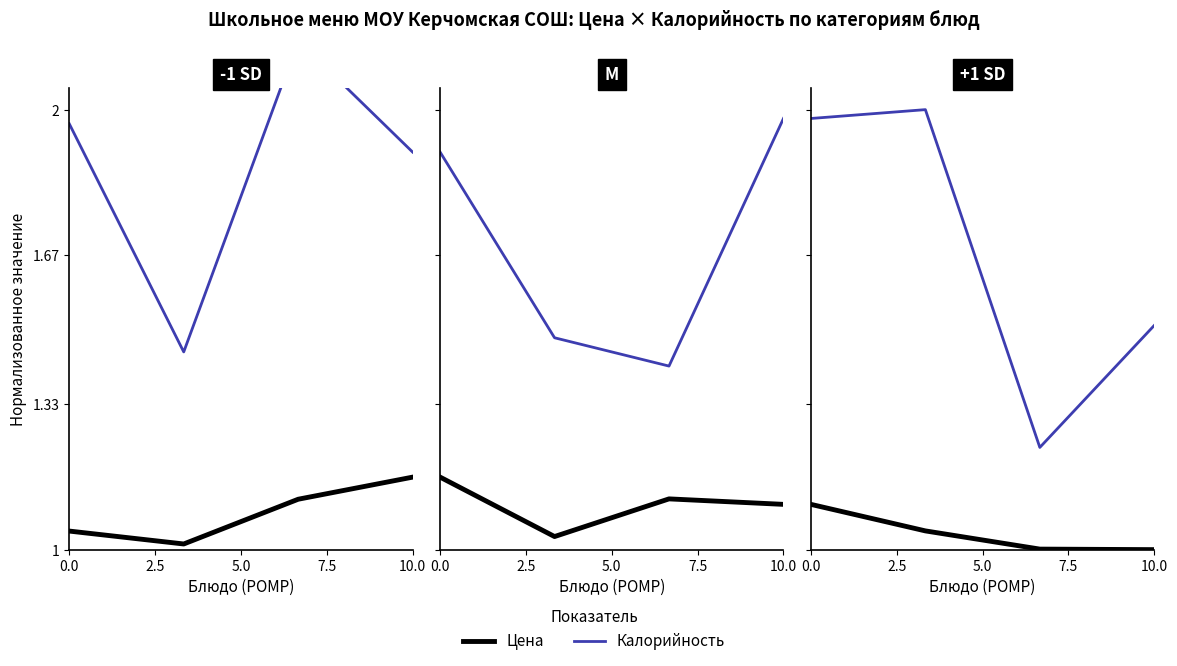

What is the sum of the Калорийность values at 0.0 and 5.0?

3.2